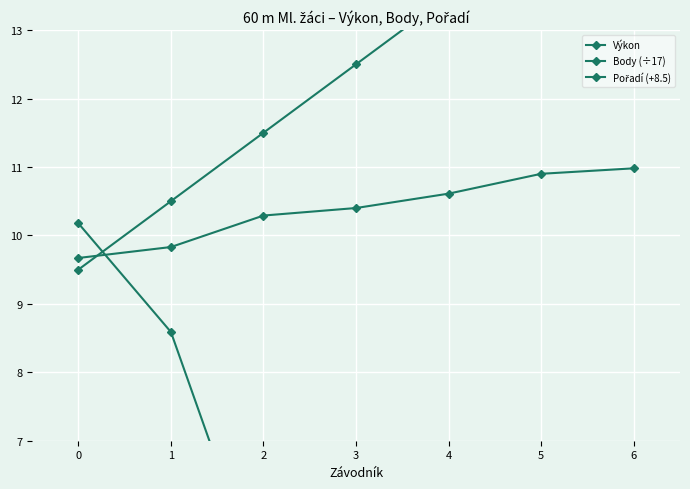

The Body (÷17) series shows 3.8 at 0. True or false?

False